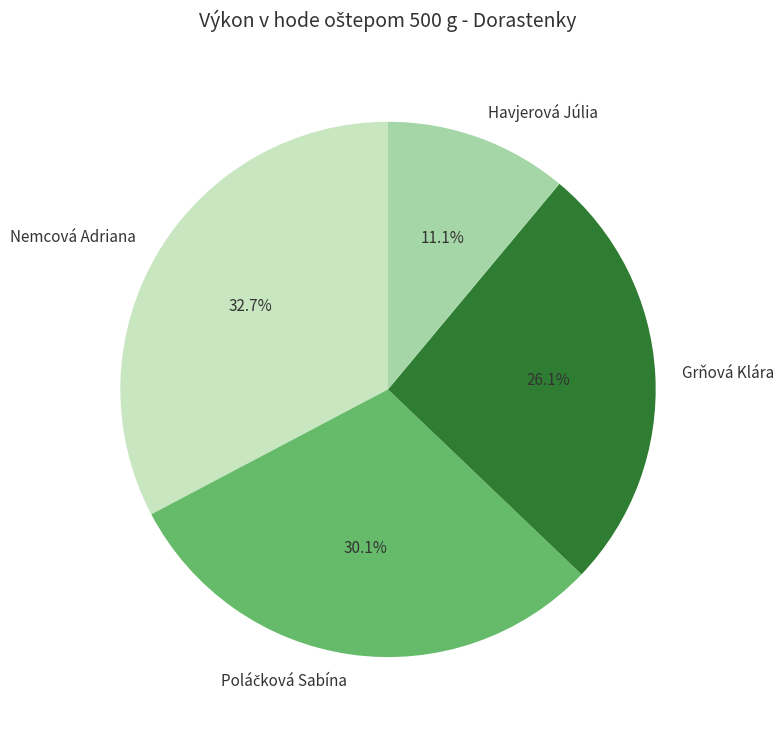

Does any single category account for the majority?

No